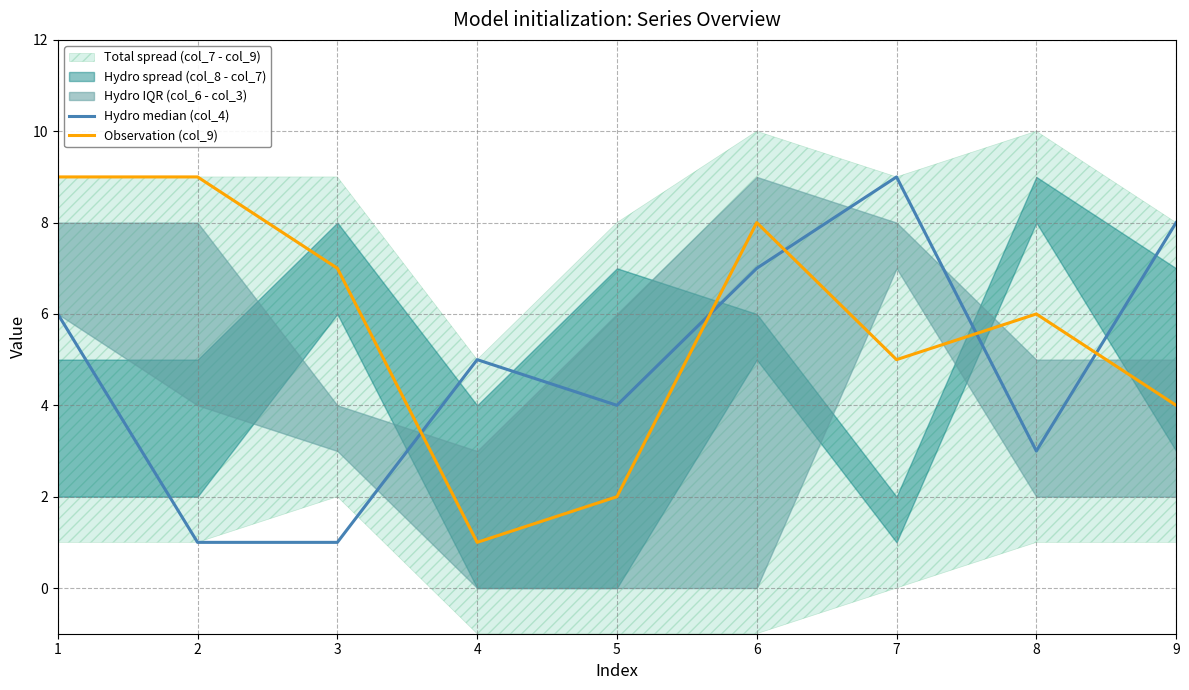

Where is the first local maximum for Hydro median (col_4)?

4